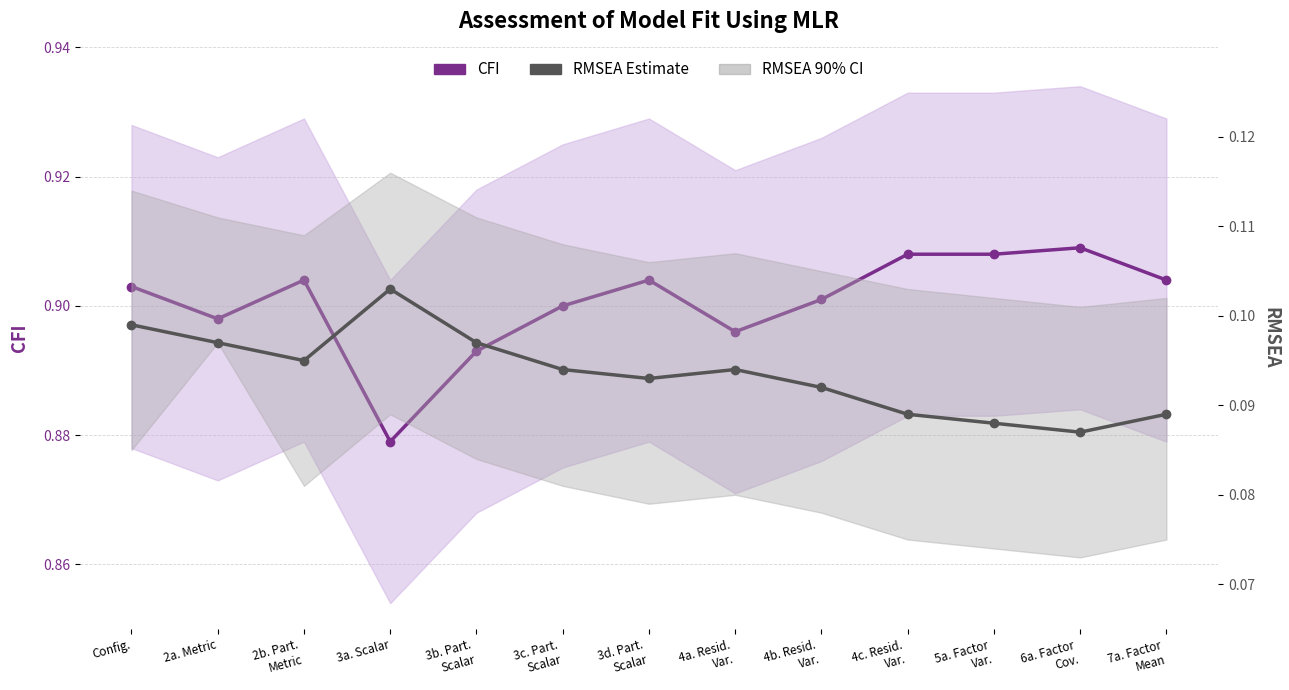

Rank the series by their maximum value, from lowest to highest.

RMSEA Estimate, CFI